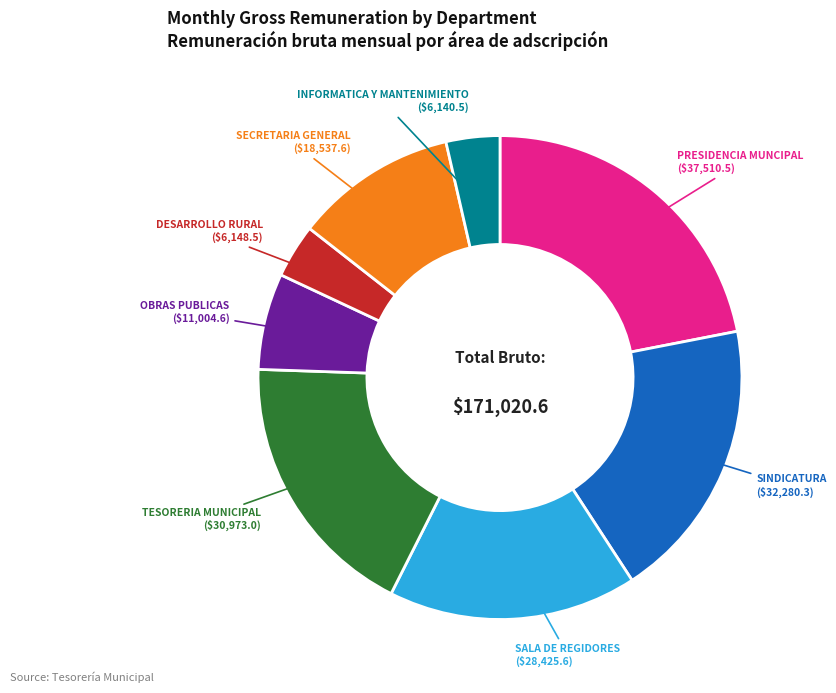

Is there a majority slice in this chart?

No